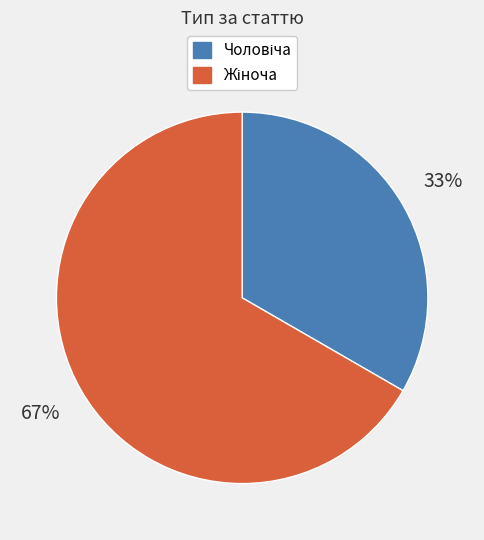

How many slices are in this pie chart?

2